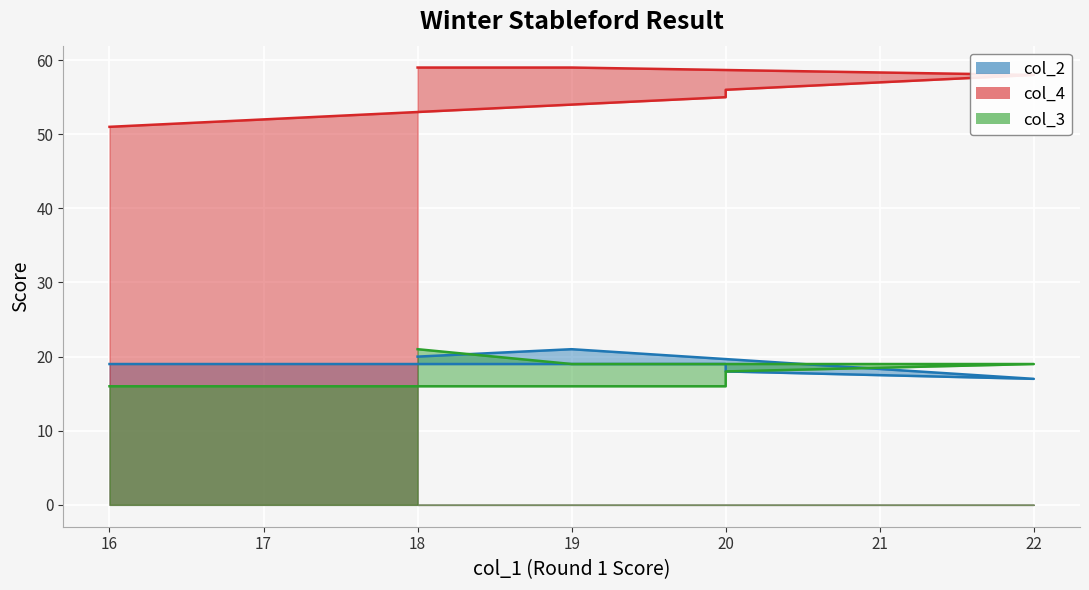

What is the difference between the maximum and minimum values in the col_3 series?

5